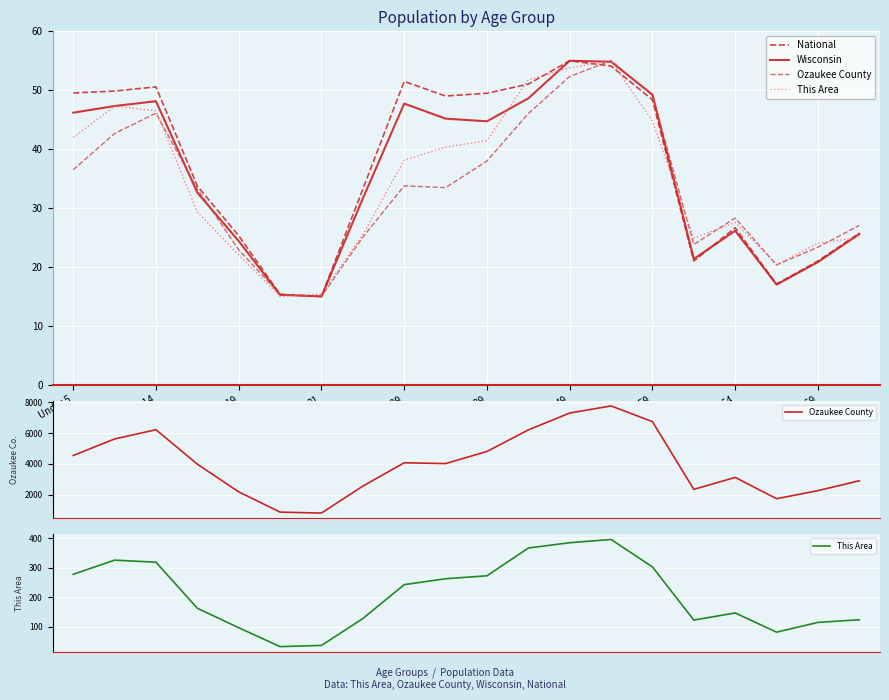

True or false: Ozaukee County has more than 1 interior local peaks.

True